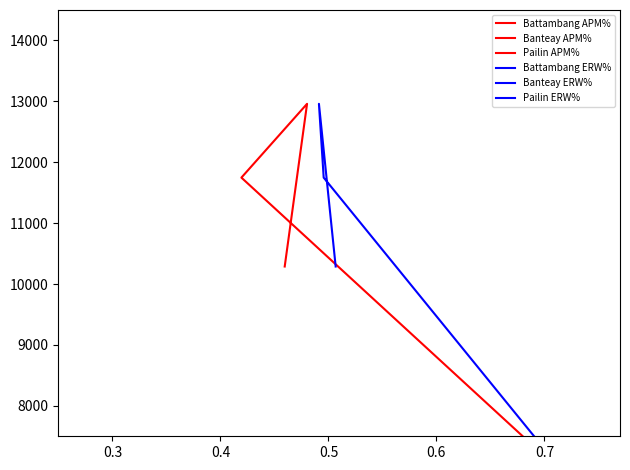

What is the difference between the maximum and minimum values in the Pailin APM% series?

3182.6